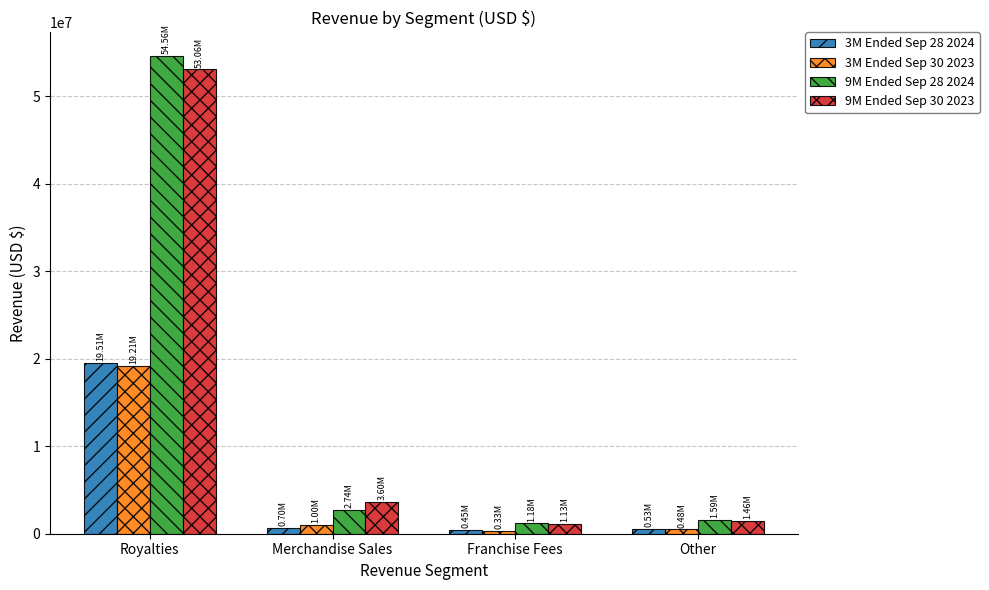

What are all the series names shown in the legend?

3M Ended Sep 28 2024, 3M Ended Sep 30 2023, 9M Ended Sep 28 2024, 9M Ended Sep 30 2023